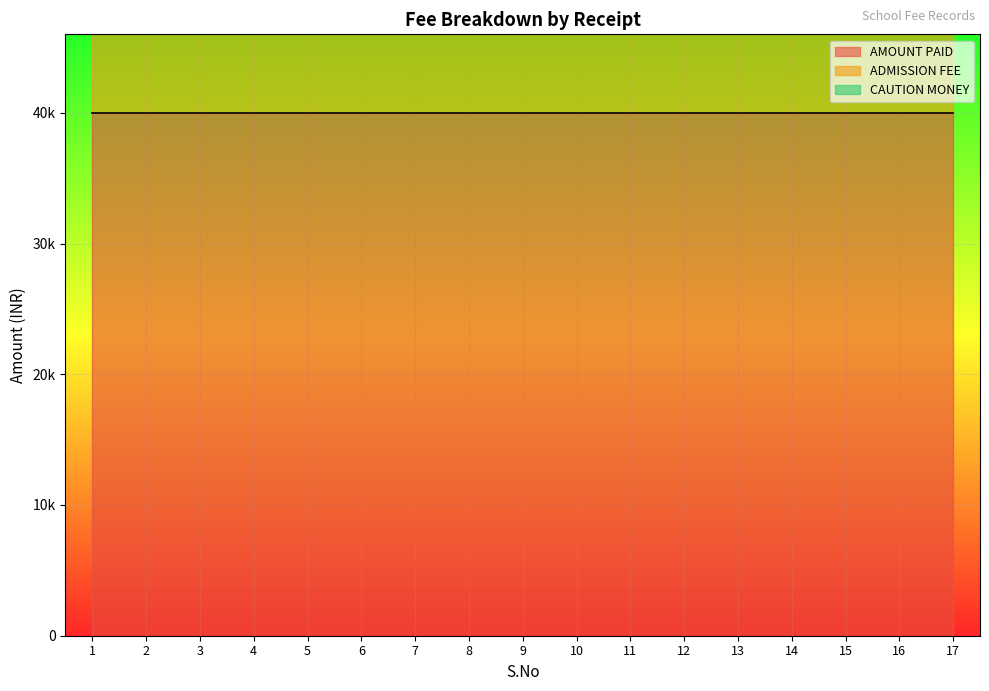

At which label does AMOUNT PAID reach its peak?

1